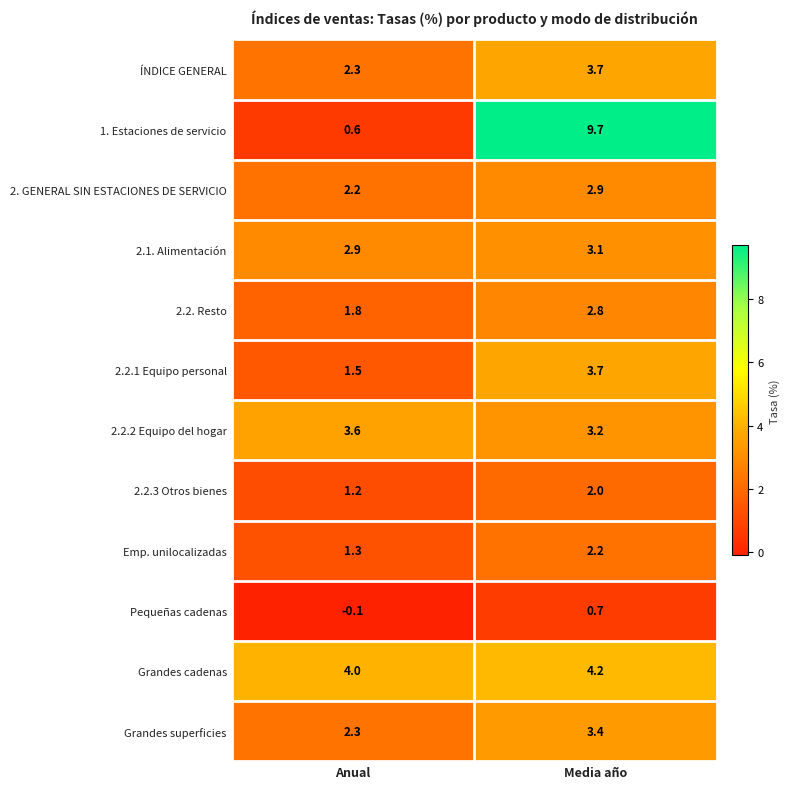

Which series has the largest total across all categories?

1. Estaciones de servicio